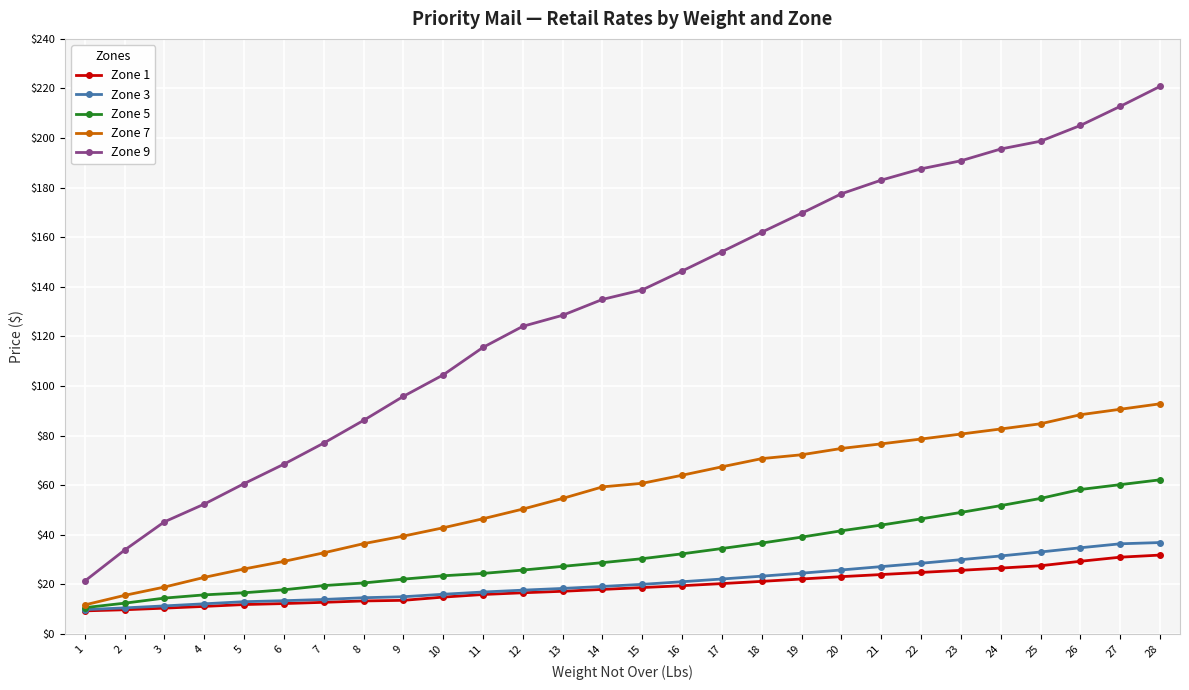

What is the value of the Zone 9 point at the 27th from the left?

212.8